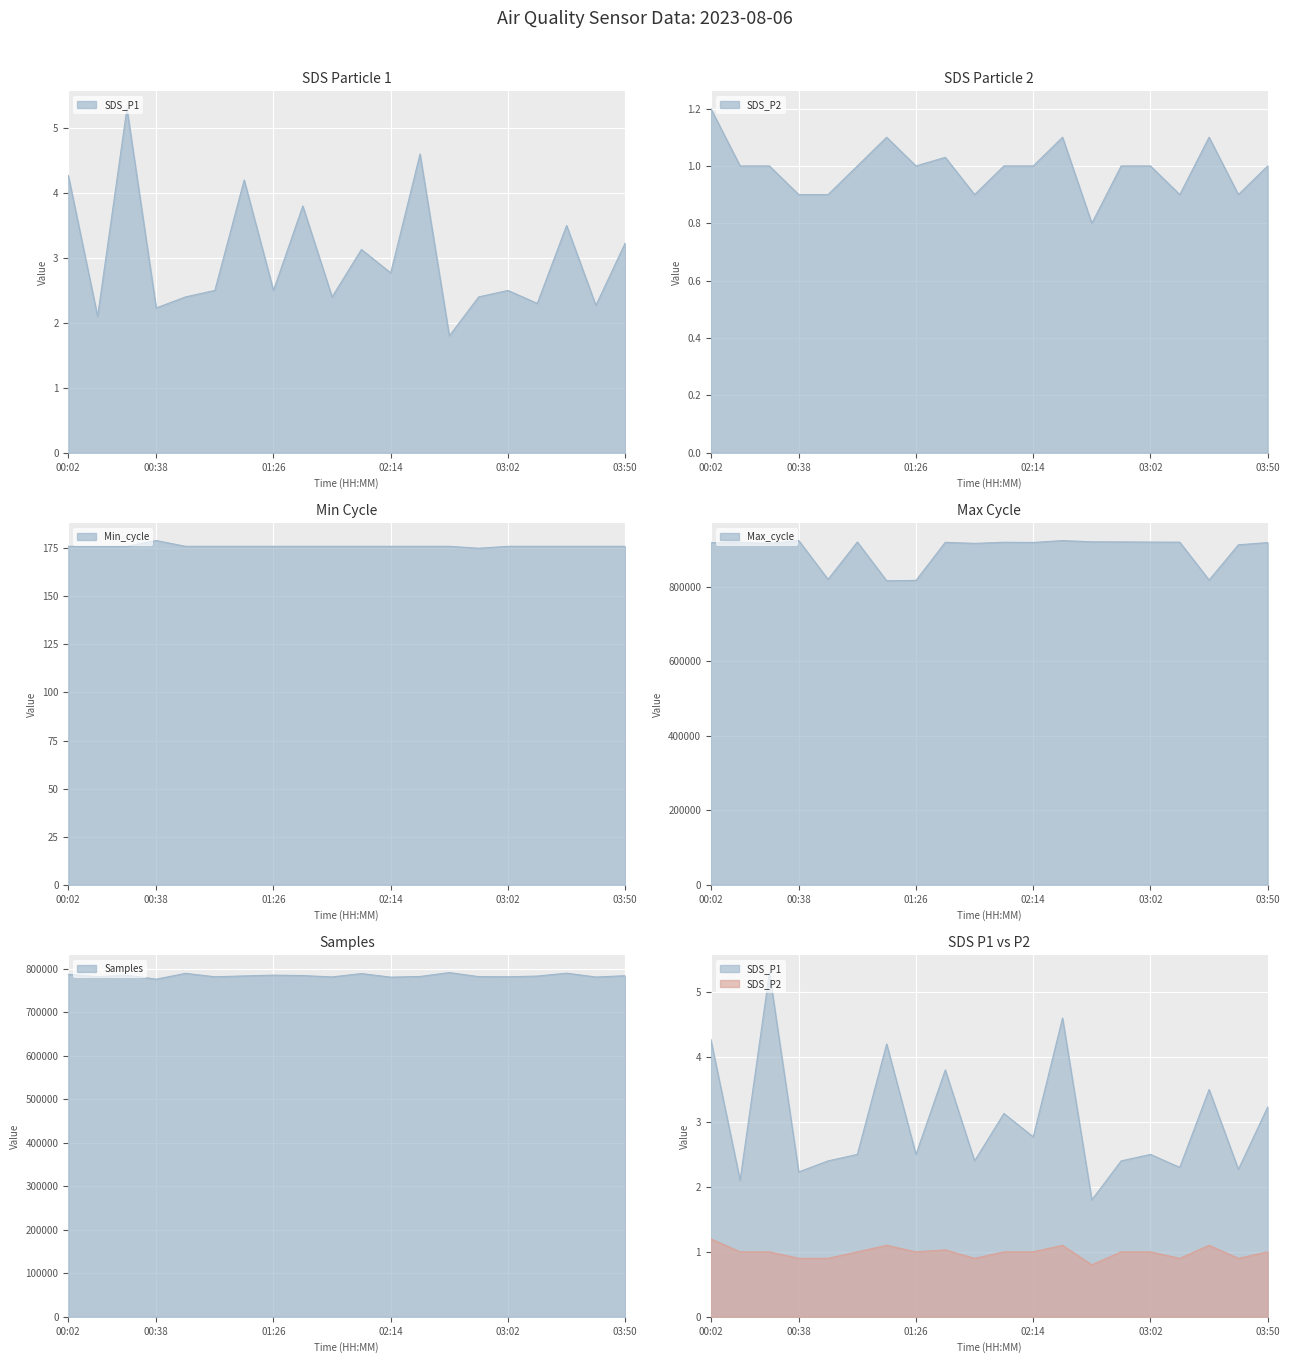

True or false: Min_cycle and SDS_P2 intersect in this chart.

False